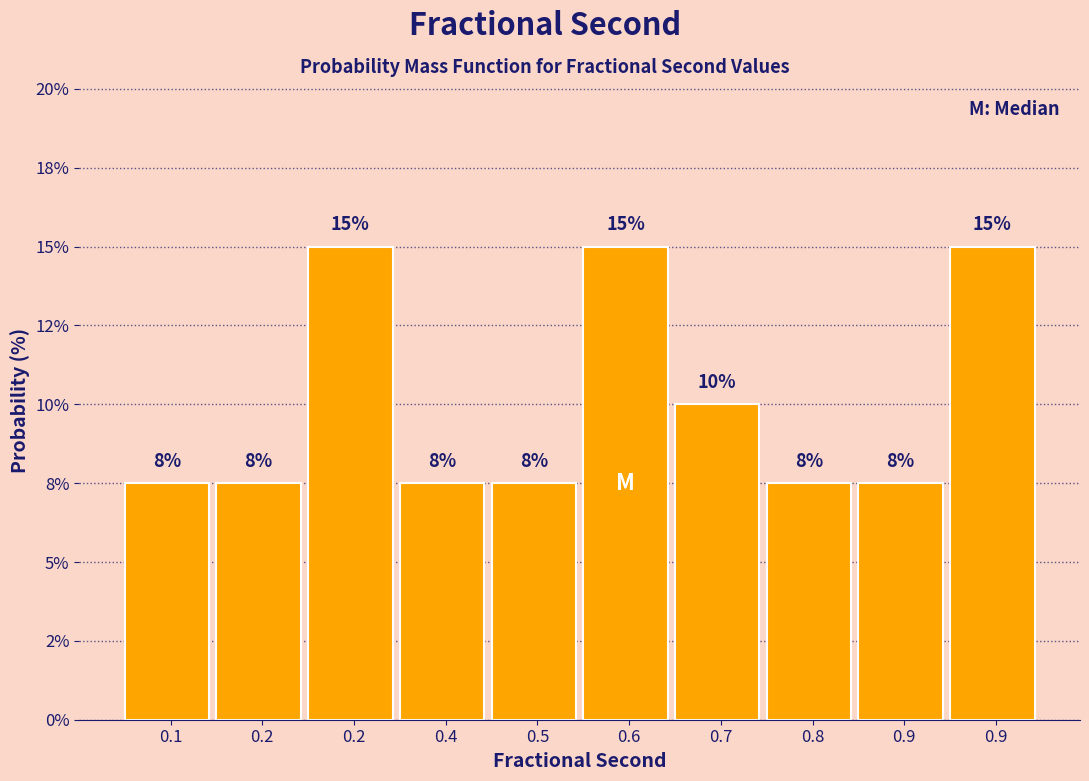

Does the chart contain any negative values?

No